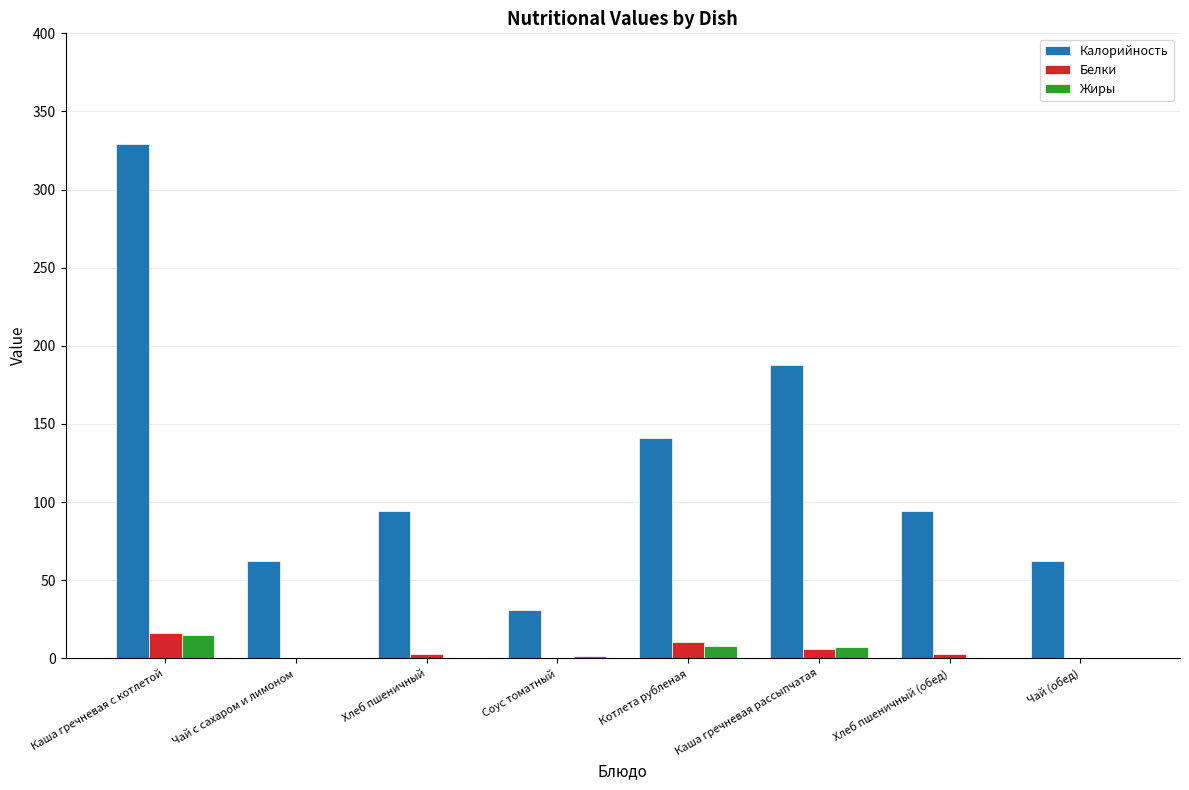

What is the sum of all Белки values?

38.9